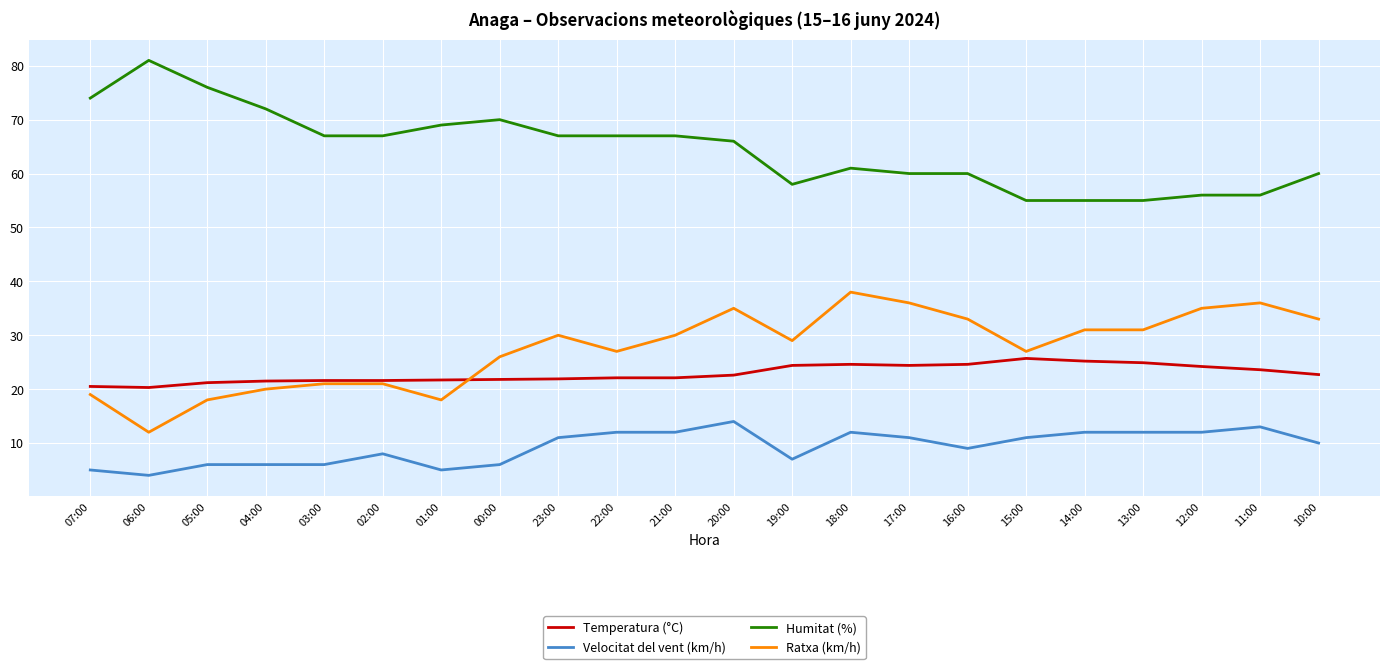

What is the difference between the highest and lowest values at 05:00?

70.0